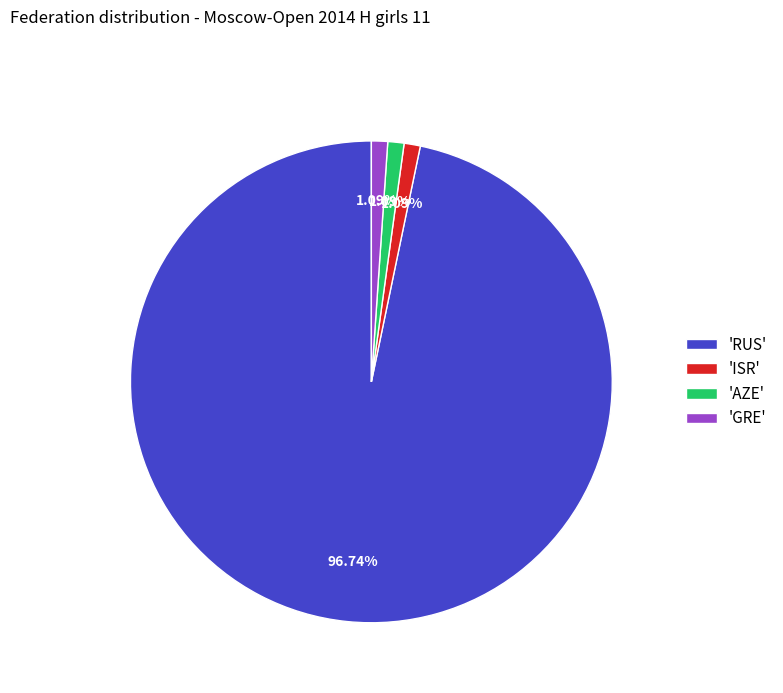

Between 'GRE' and 'RUS', which is larger?

'RUS'